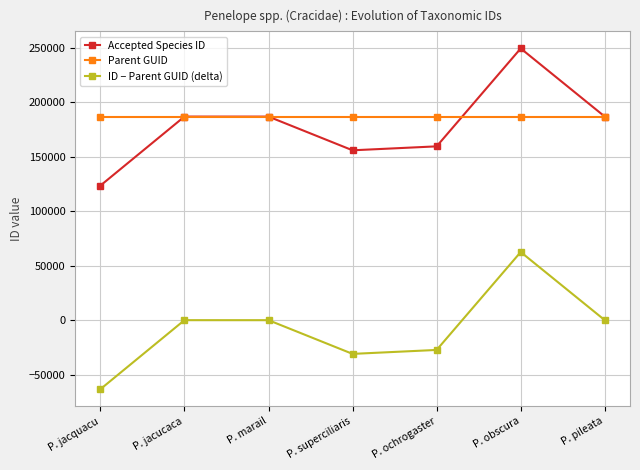

How many values in the ID − Parent GUID (delta) series are below -21?

3